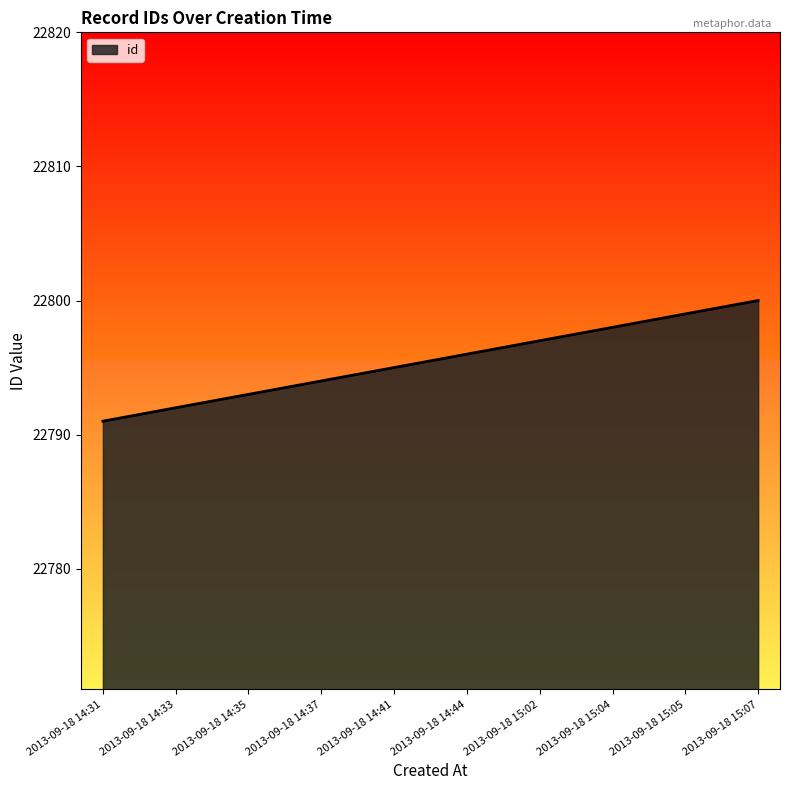

Does the chart have visible grid lines?

No